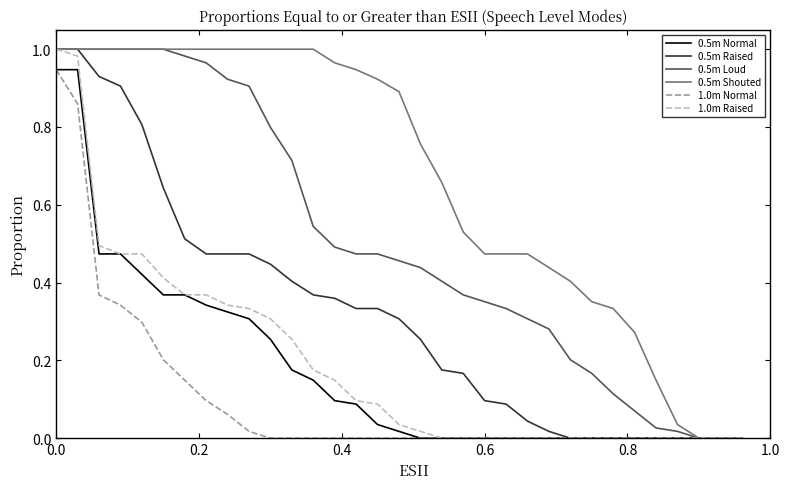

Which series has the largest total across all categories?

0.5m Shouted